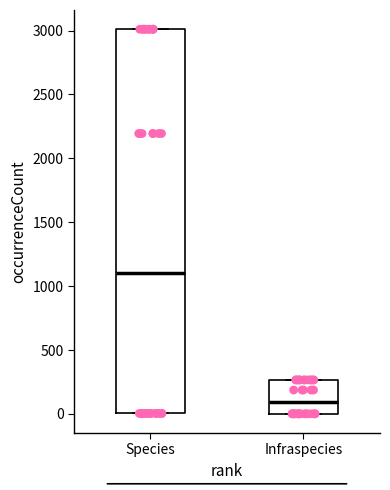

Reading left to right, read every box against the y-axis: the position of its median line, the range the box covers, and the ends of its whiskers. The values are not printed on the chart, so give them approximately, as read against the axis.

Species: median 1100, box 0 to 3000, whiskers 0 to 3000
Infraspecies: median 100, box 0 to 250, whiskers 0 to 250